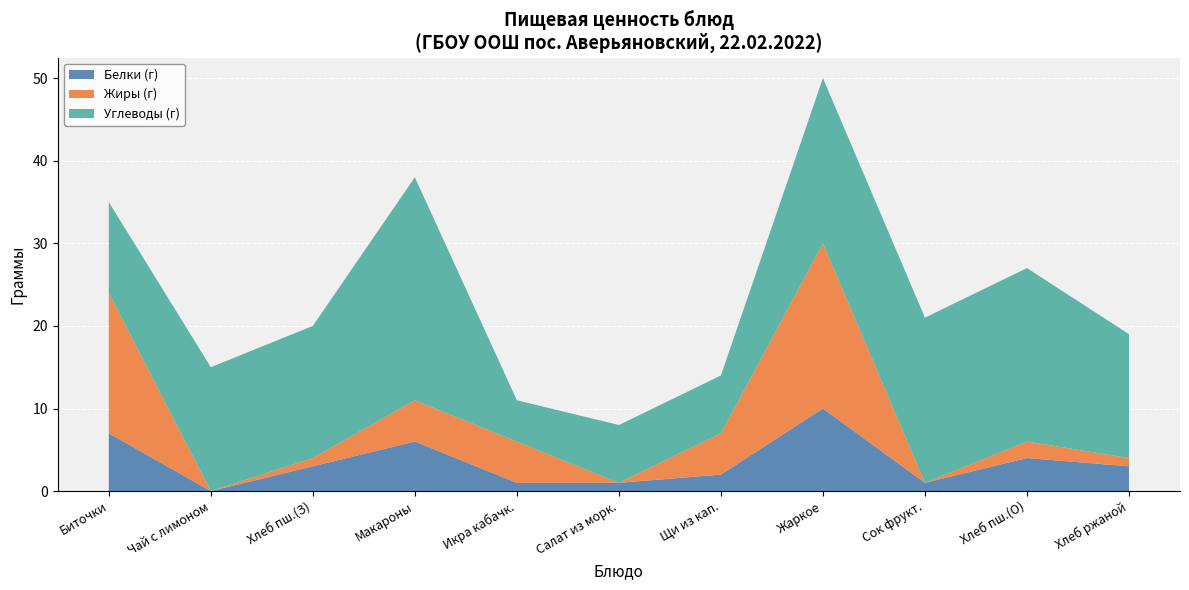

True or false: Белки (г) has a value of 3 at Хлеб ржаной.

True